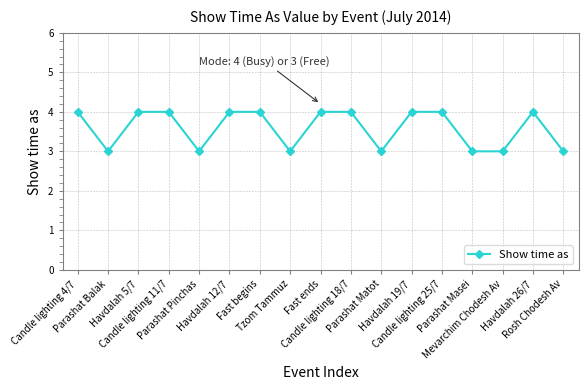

What is the sum of all values?

61